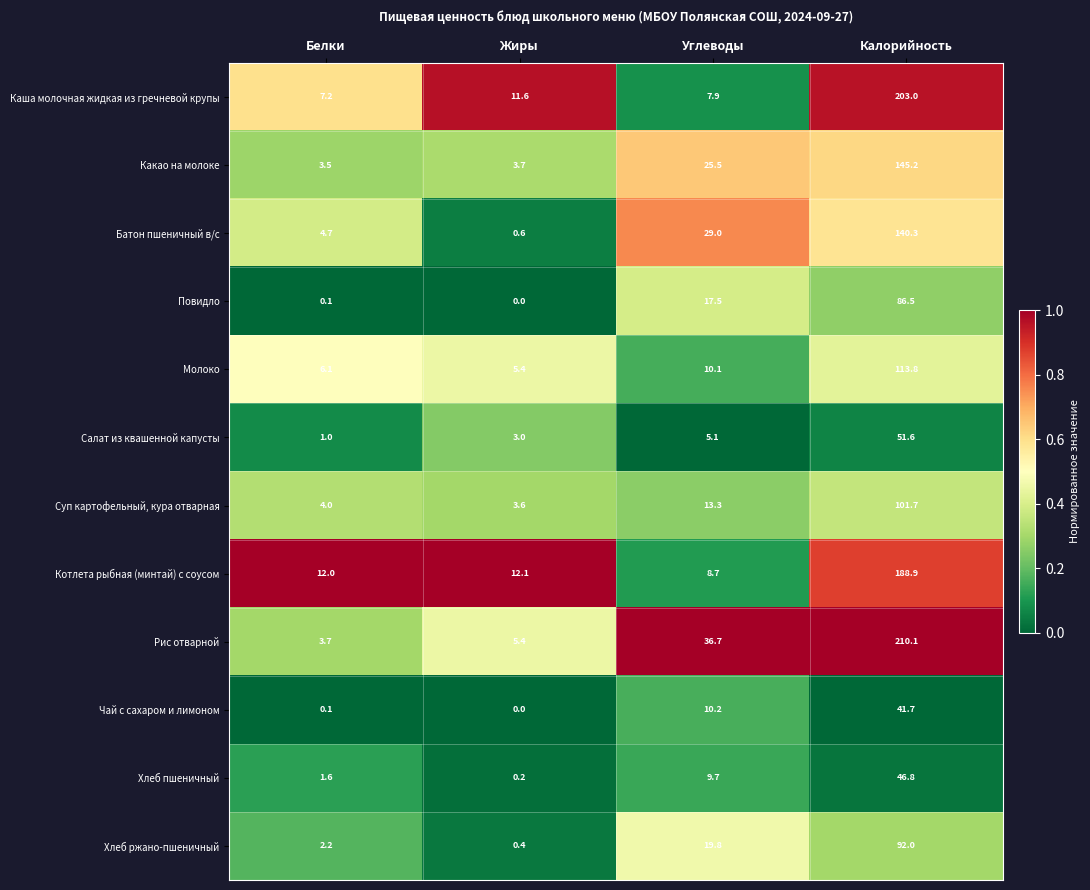

Is it true that Хлеб ржано-пшеничный equals 19.8 at Углеводы?

True